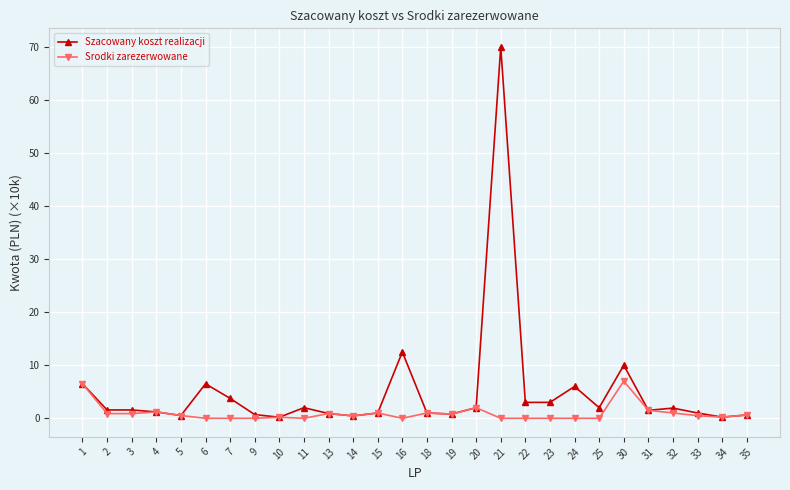

True or false: Srodki zarezerwowane has a value of 0.0 at 23.

True